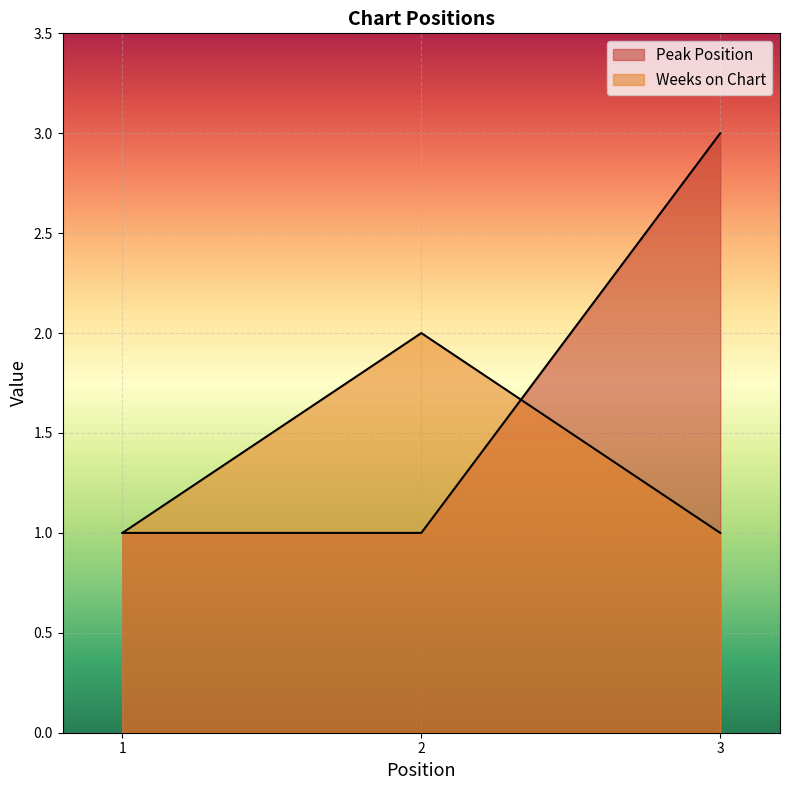

What is the difference between the highest and lowest values at 3?

2